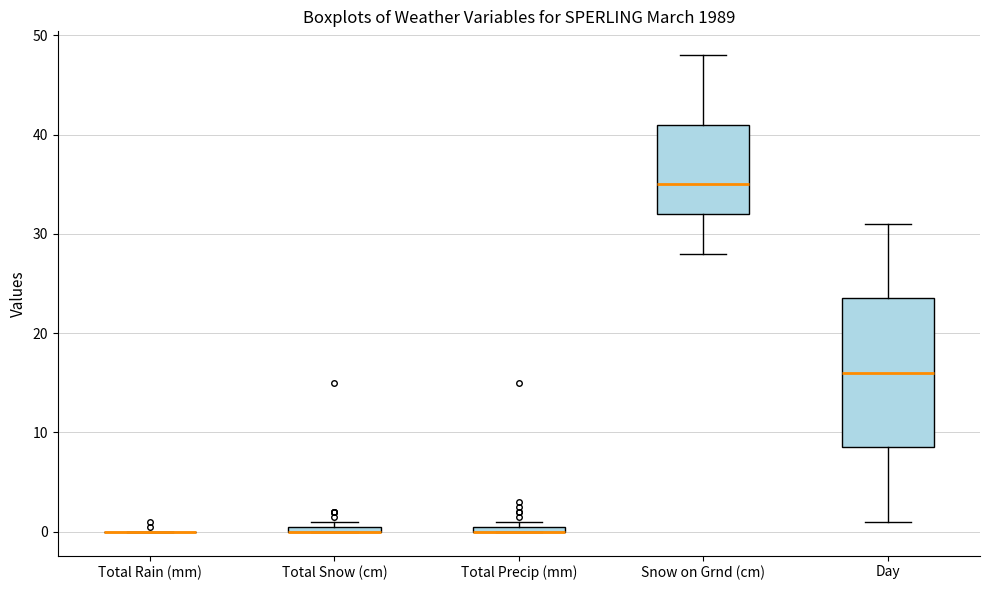

Which box is the tallest, from its lower edge to its upper edge?

Day